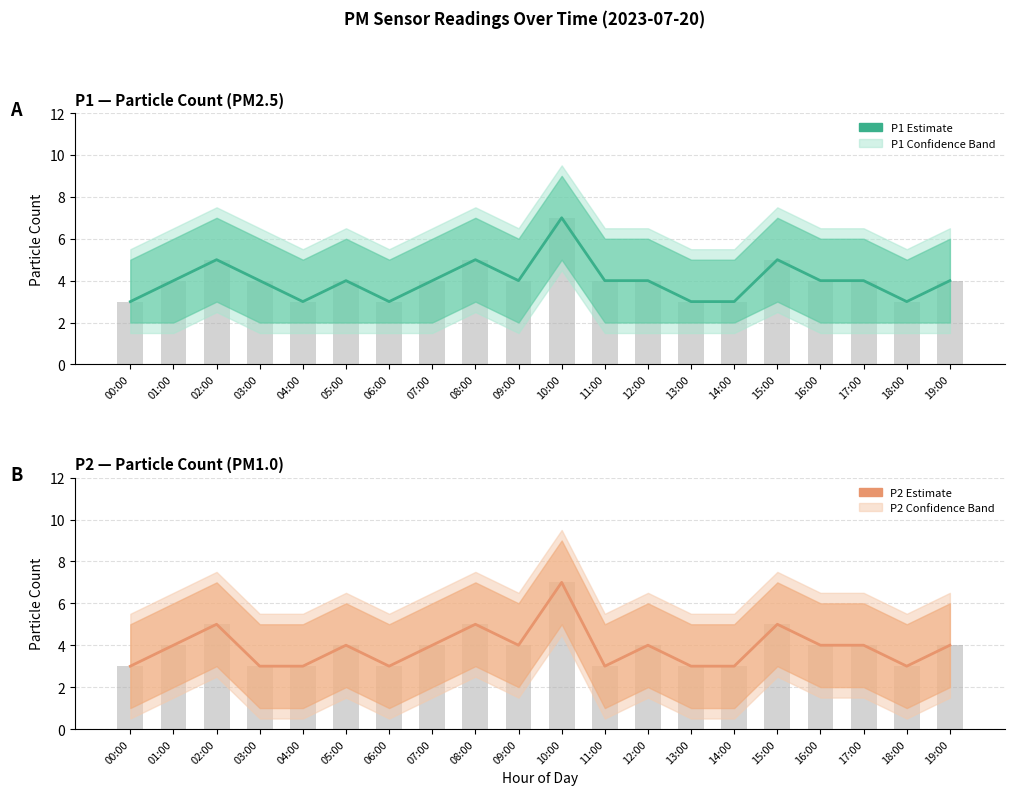

Count the P1 values in the range 3 to 4.

16